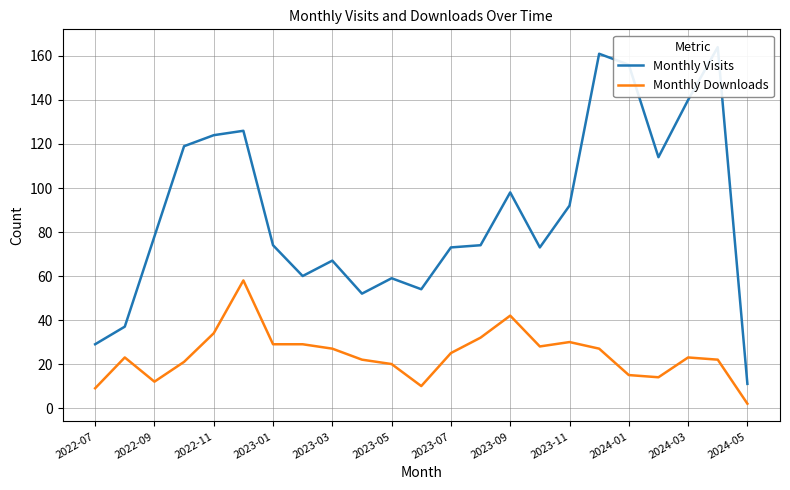

The value of Monthly Downloads at 2022-09 is 12. True or false?

True